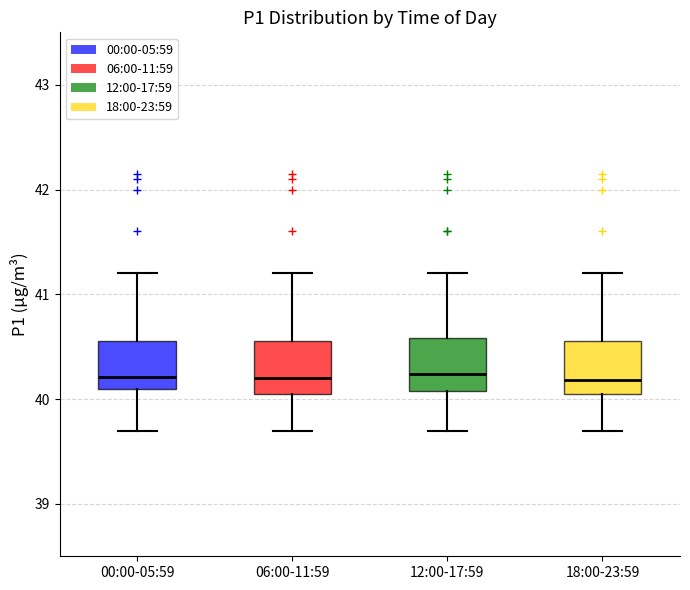

Reading left to right, read every box against the y-axis: the position of its median line, the range the box covers, and the ends of its whiskers. The values are not printed on the chart, so give them approximately, as read against the axis.

00:00-05:59: median 40.2, box 40.1 to 40.6, whiskers 39.7 to 41.2
06:00-11:59: median 40.2, box 40.0 to 40.6, whiskers 39.7 to 41.2
12:00-17:59: median 40.2, box 40.1 to 40.6, whiskers 39.7 to 41.2
18:00-23:59: median 40.2, box 40.1 to 40.6, whiskers 39.7 to 41.2